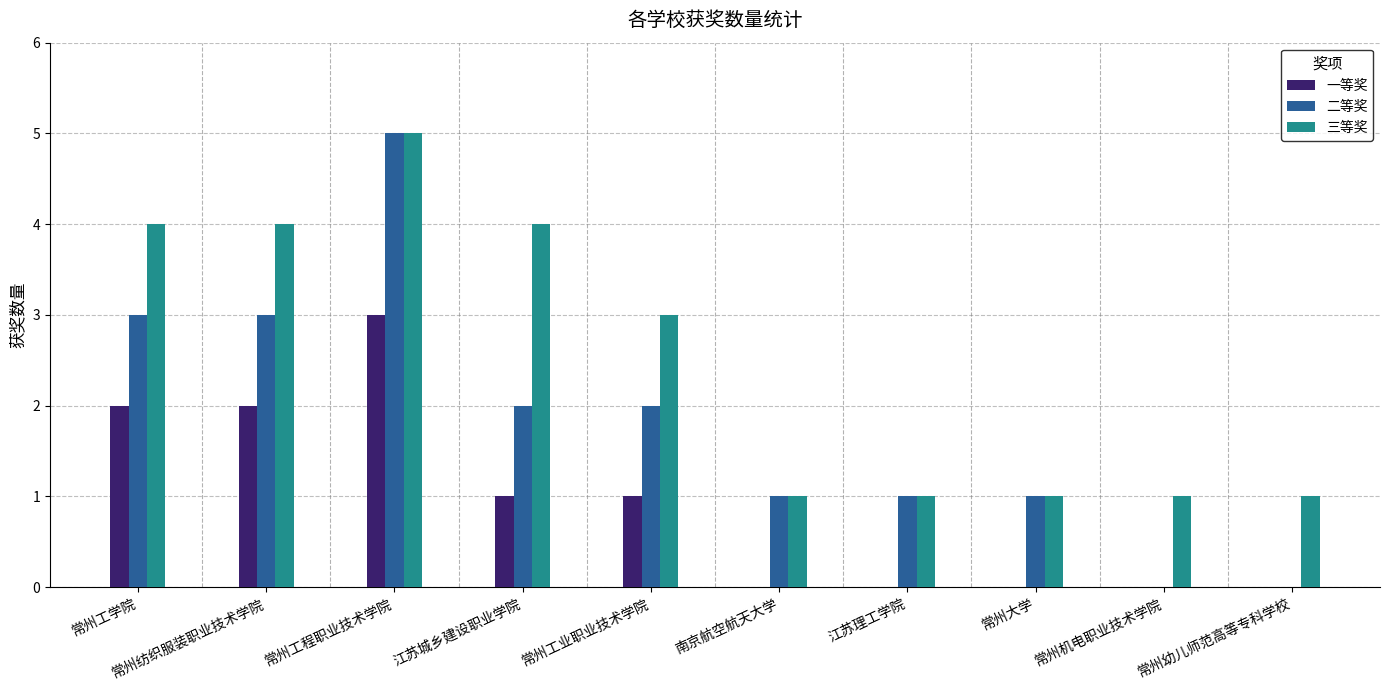

How many series are shown in this chart?

3